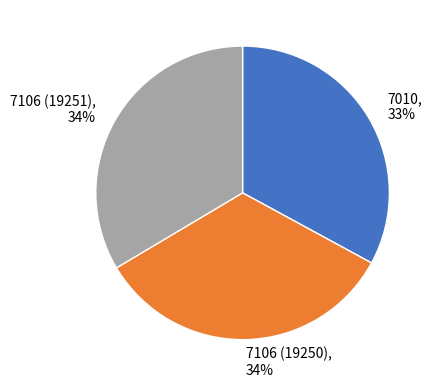

To the nearest percent, what is the difference between the largest and smallest slice percentages?

1%